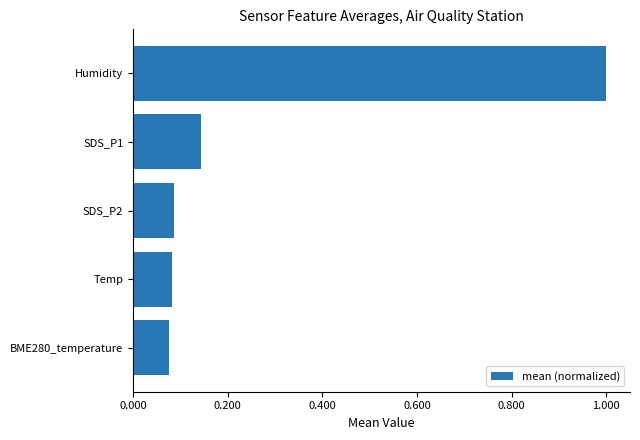

What is the sum of all values?

1.4